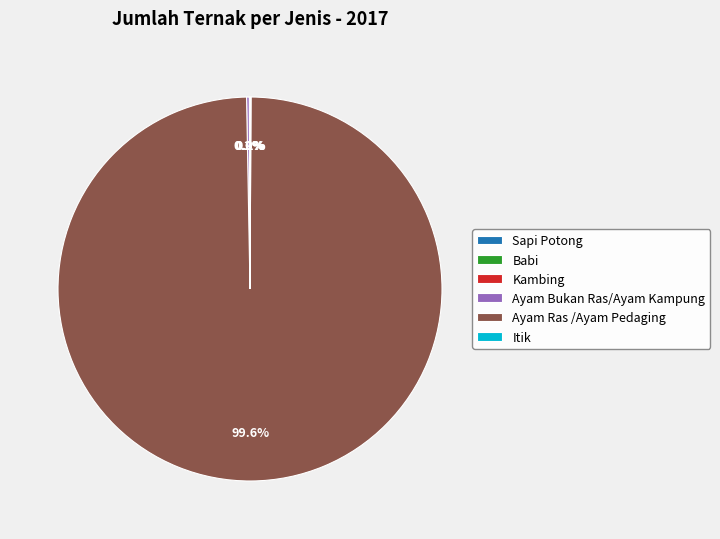

What is the largest slice in the pie chart?

Ayam Ras /Ayam Pedaging